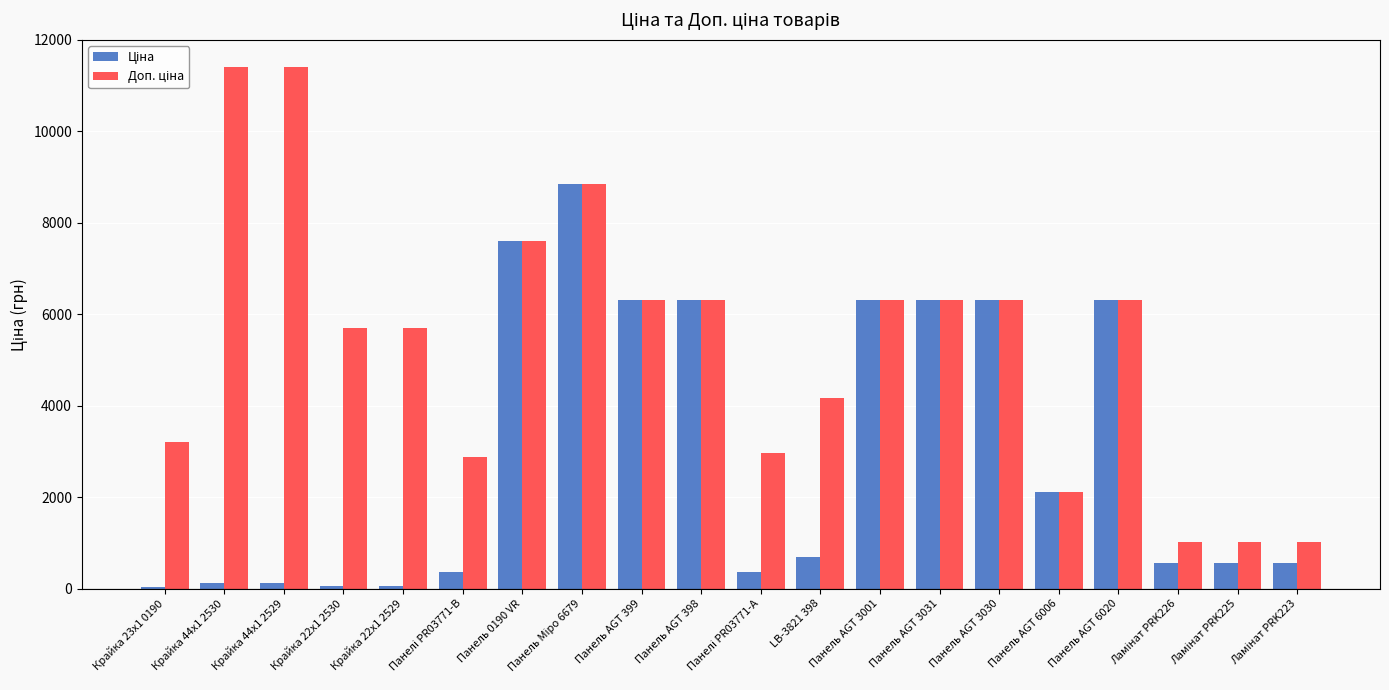

What is the greatest value displayed?

11410.0